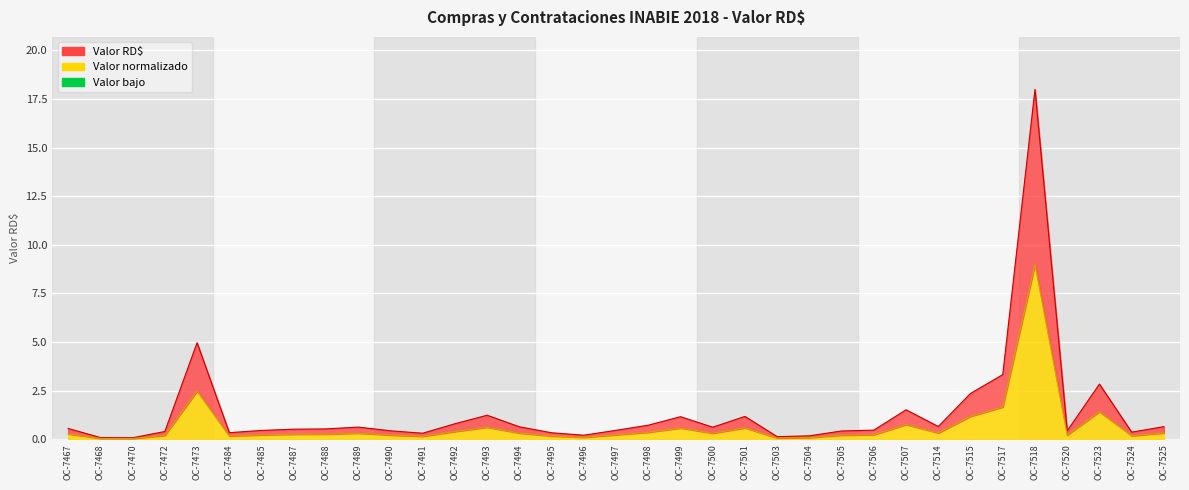

Which series has the largest range (max minus min)?

Valor RD$